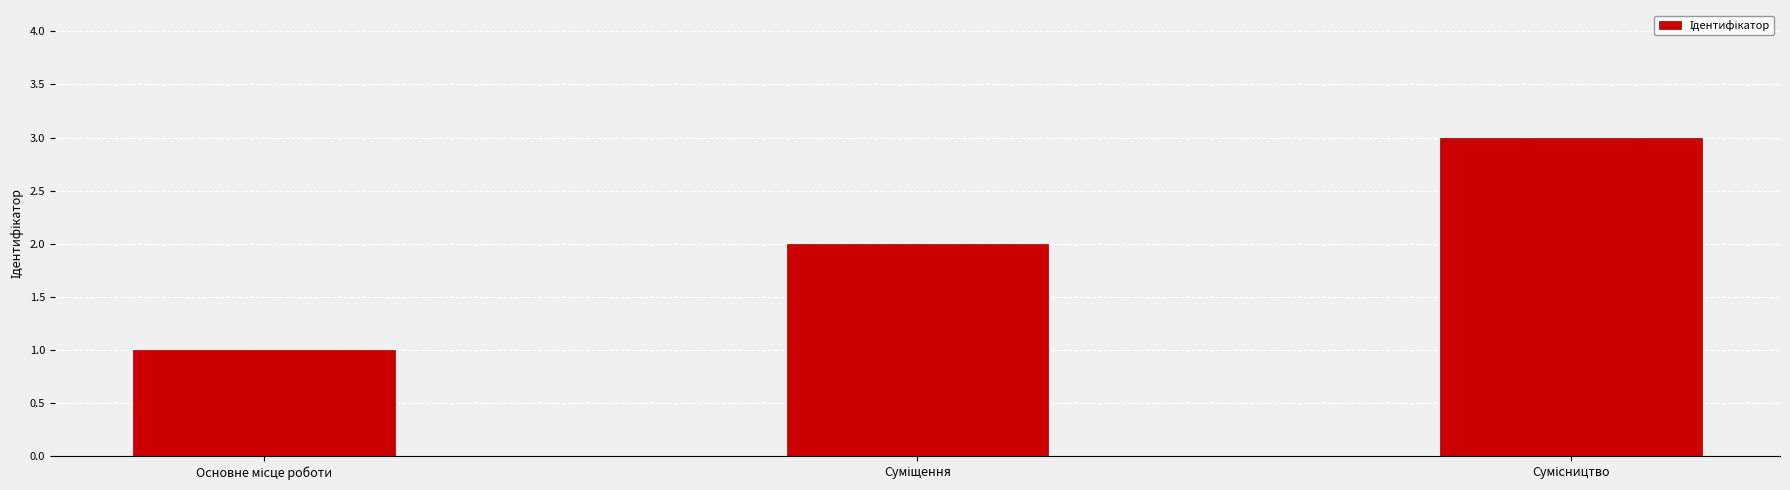

Reading left to right, what are all the values shown in this chart?

1	2	3